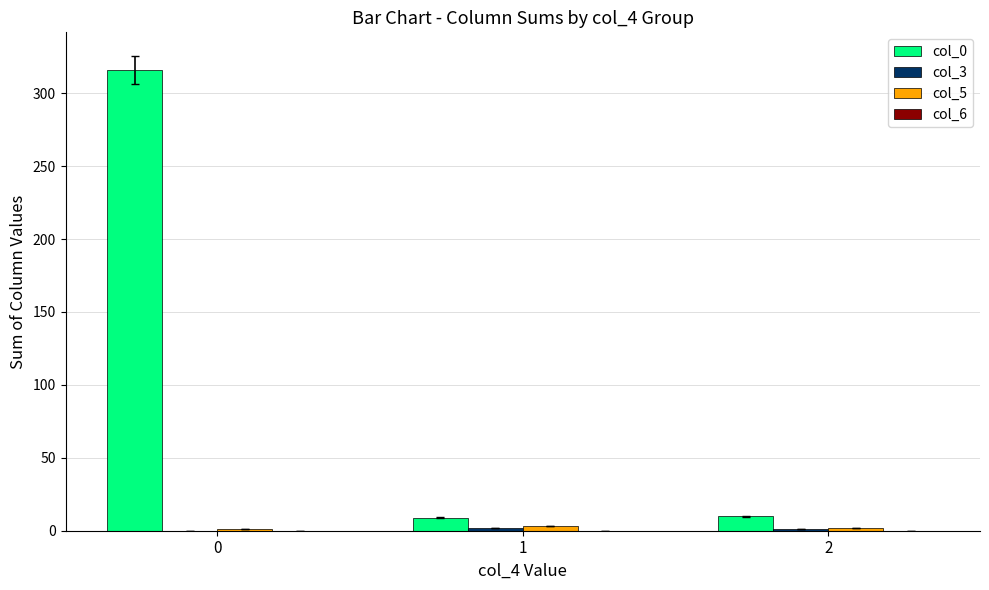

At which label is col_0 closest to 162?

2